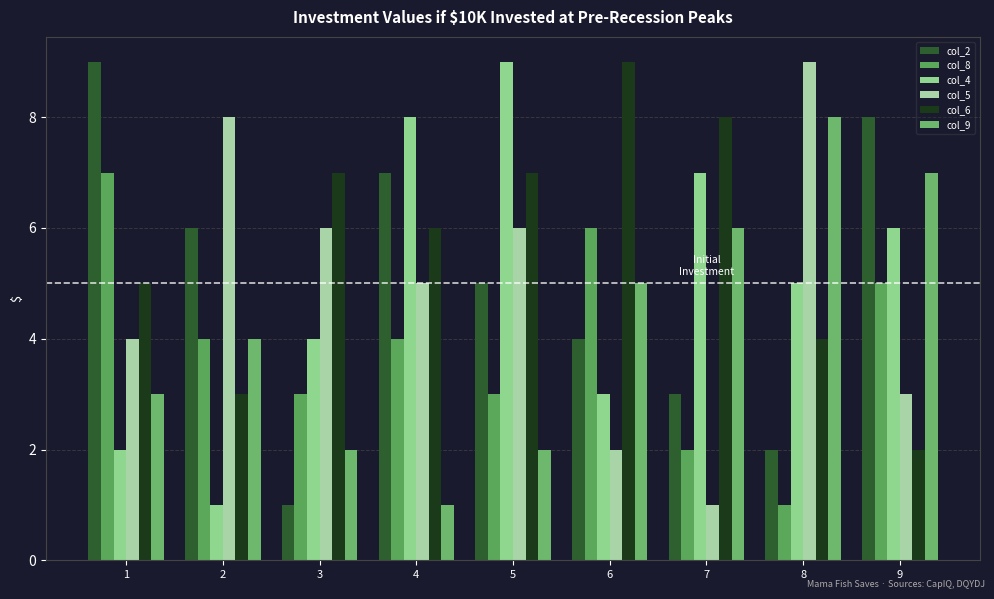

Rank the categories by col_8 value from highest to lowest.

1, 6, 9, 2, 4, 3, 5, 7, 8